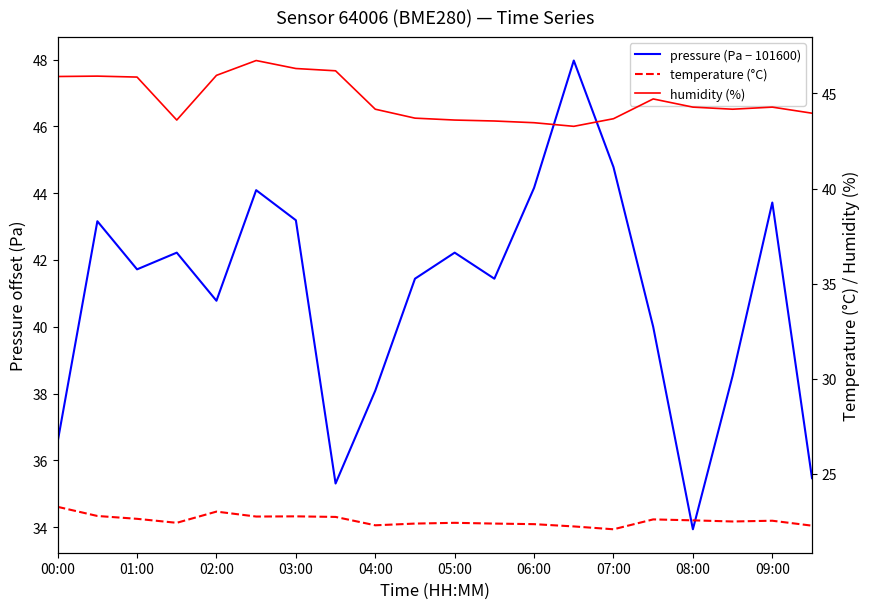

What is the difference between the maximum and second lowest values in the humidity (%) series?

3.3